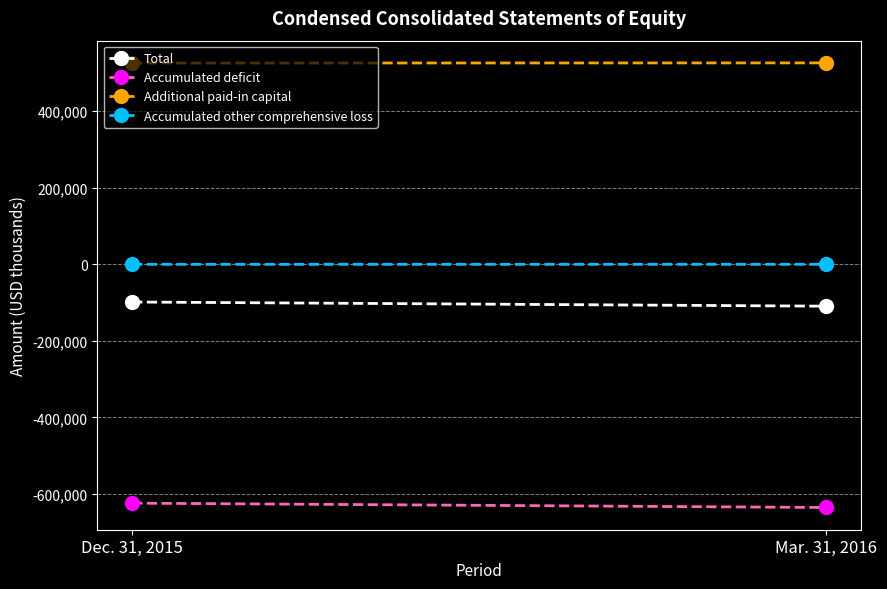

How many lines are shown in the chart?

4